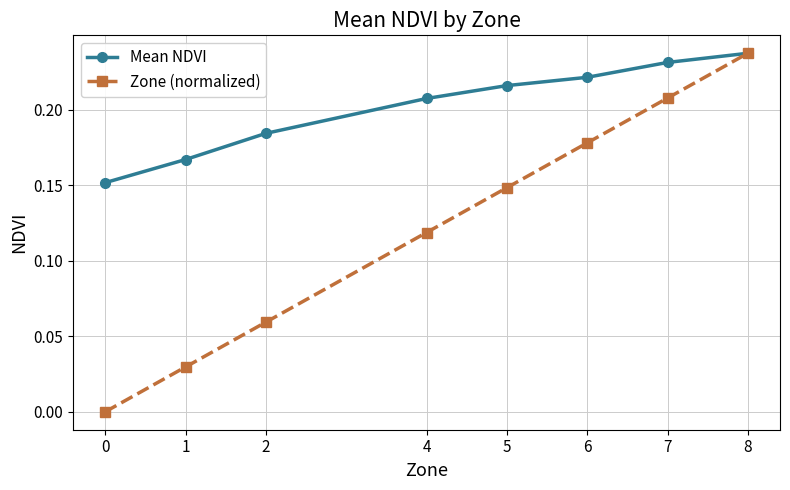

How many positive values does the Zone (normalized) series have?

7